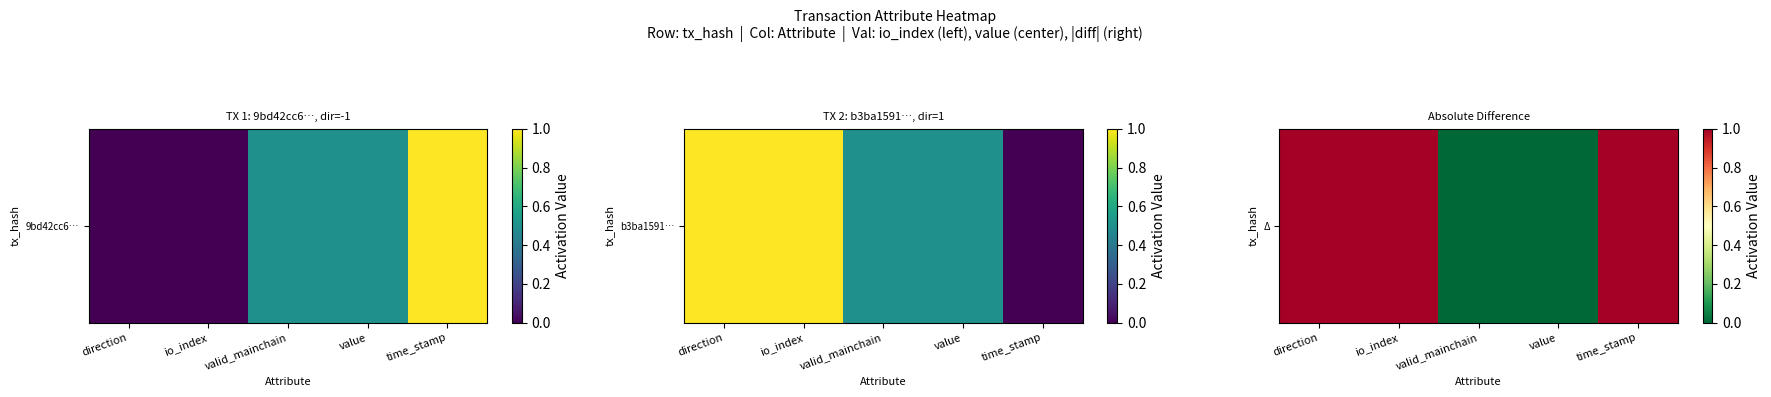

Reading right to left, transcribe all the data shown in this chart.

time_stamp=1	value=0	valid_mainchain=0	io_index=1	direction=1